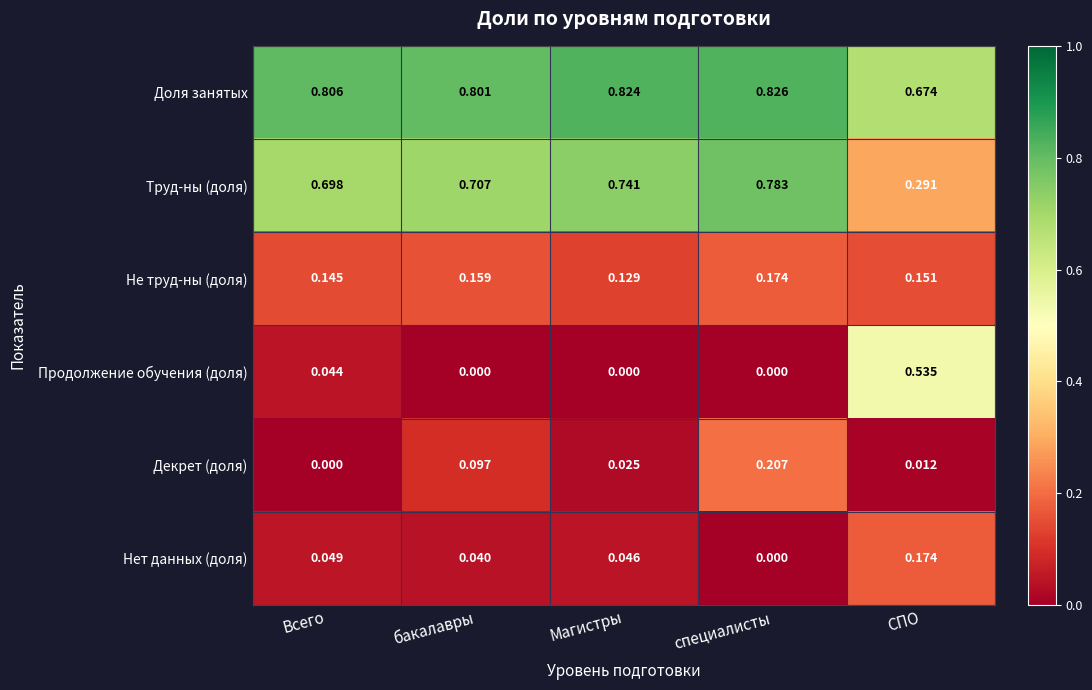

Which series has the largest total across all categories?

Доля занятых